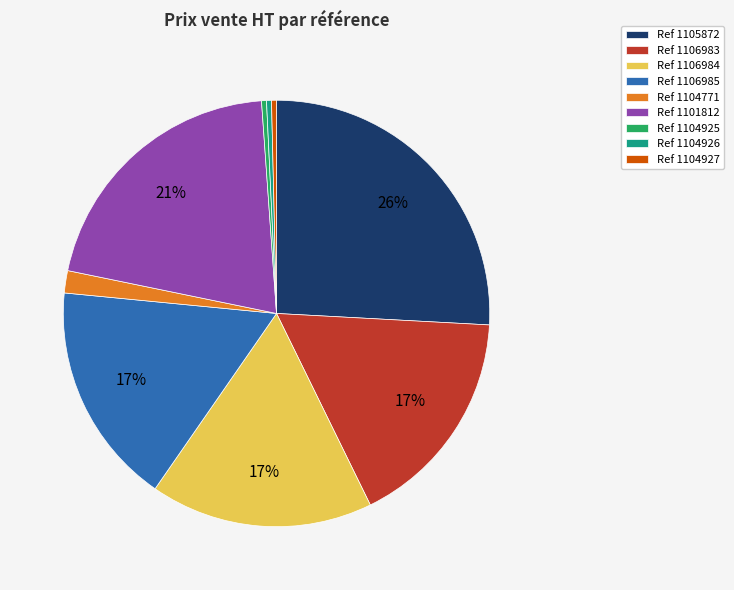

To the nearest percent, what is the average slice percentage?

11%